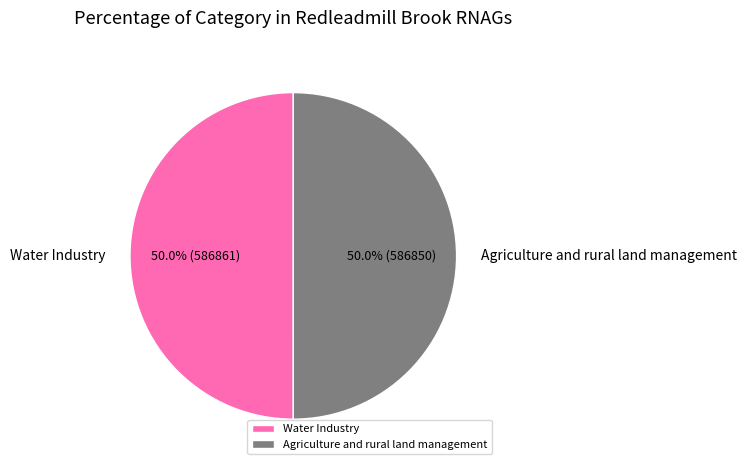

The Agriculture and rural land management slice represents 59% of the pie. True or false?

False